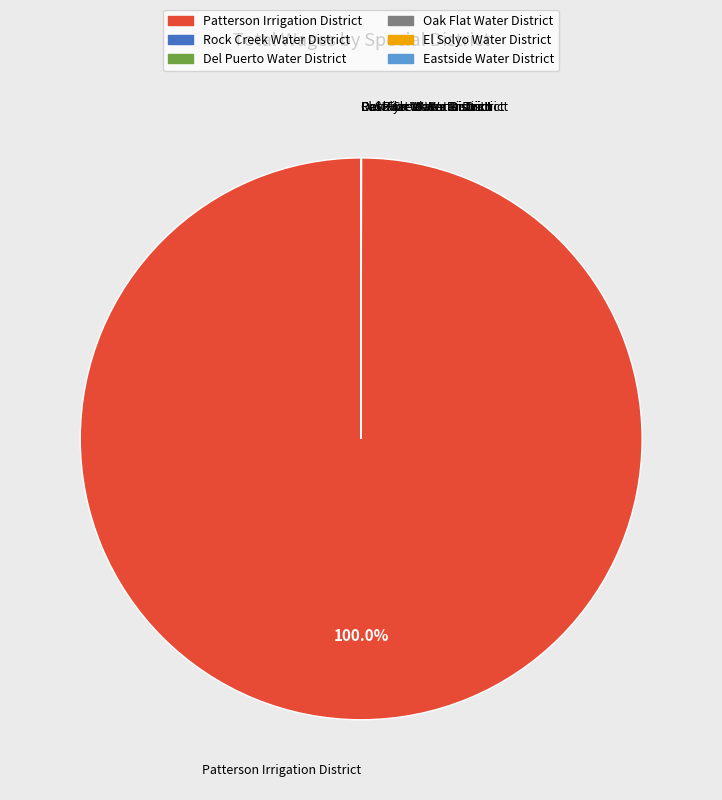

To the nearest percent, what is the difference between the largest and smallest slice percentages?

100%